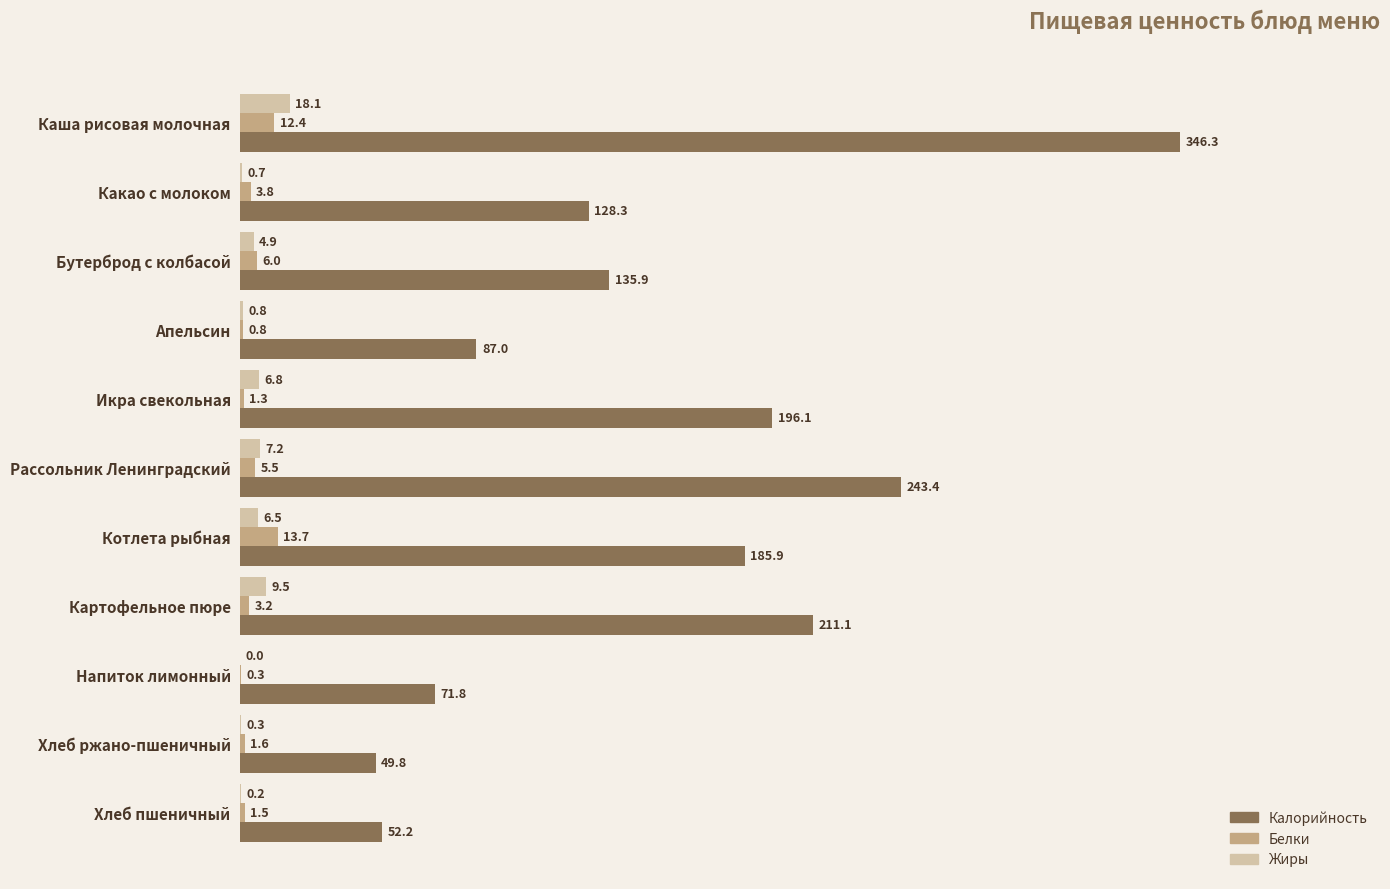

Is the value of Жиры at Рассольник Ленинградский greater than the value of Калорийность at Хлеб ржано-пшеничный?

No